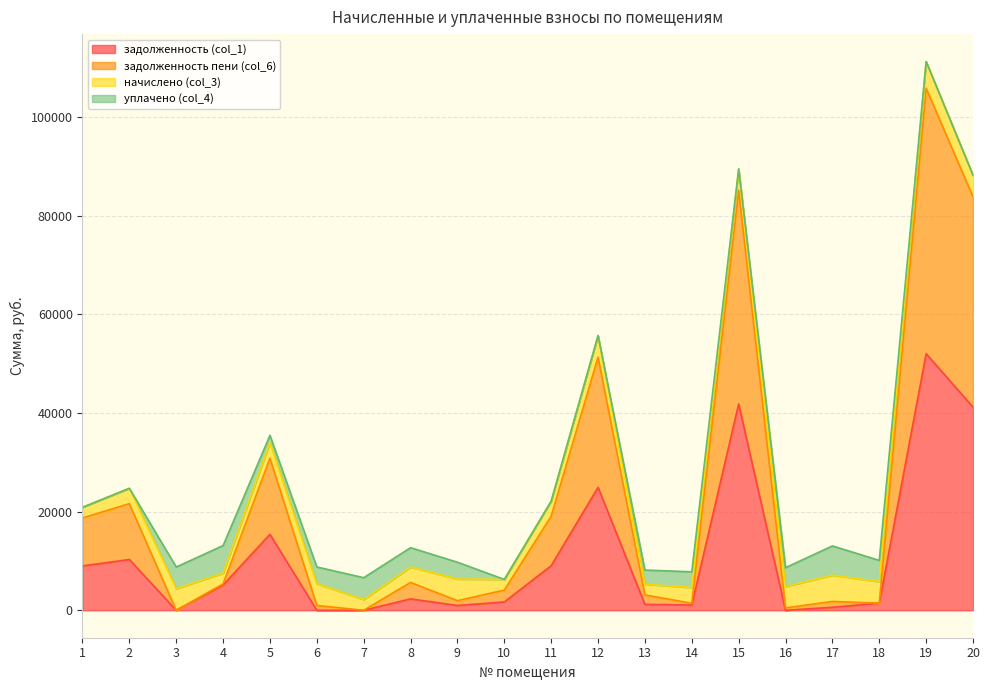

Which series has the largest range (max minus min)?

задолженность пени (col_6)